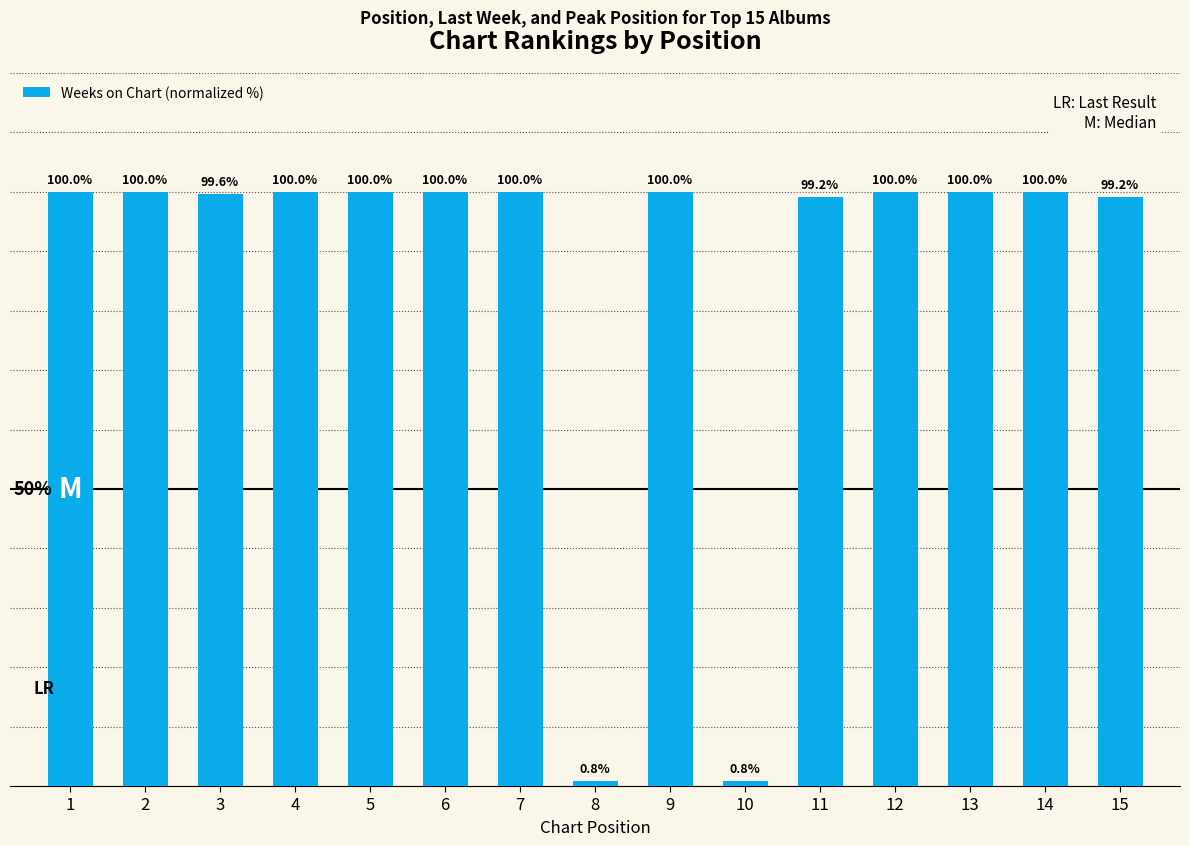

Reading left to right, extract all data points from this chart.

1=100.0	2=100.0	3=99.6	4=100.0	5=100.0	6=100.0	7=100.0	8=0.8	9=100.0	10=0.8	11=99.2	12=100.0	13=100.0	14=100.0	15=99.2